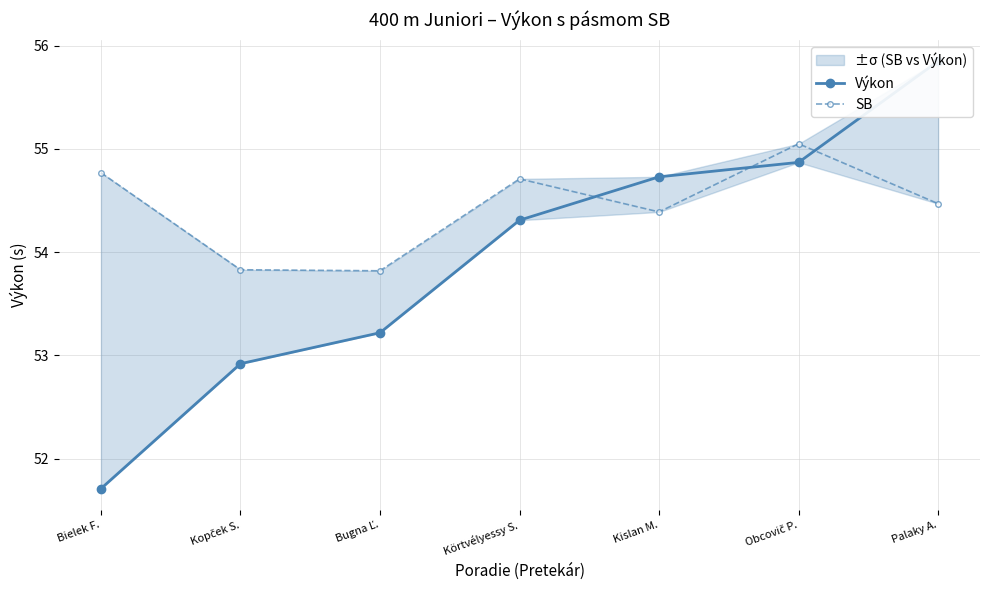

What position from the left is Obcovič P.?

6